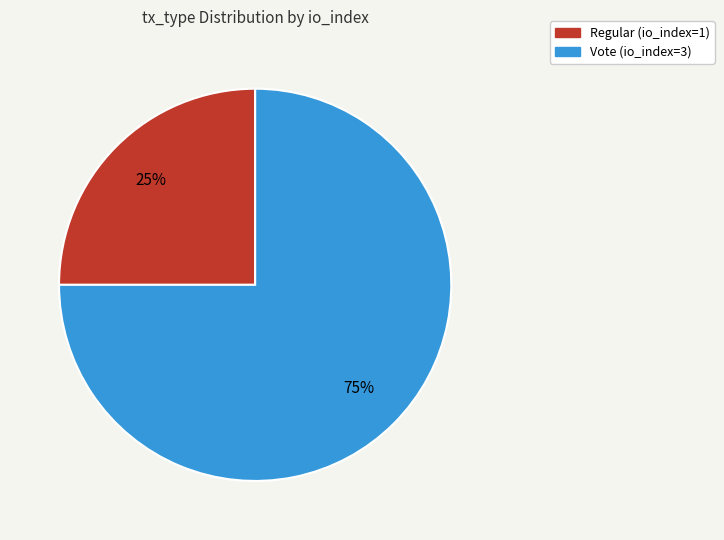

How many slices are in this pie chart?

2